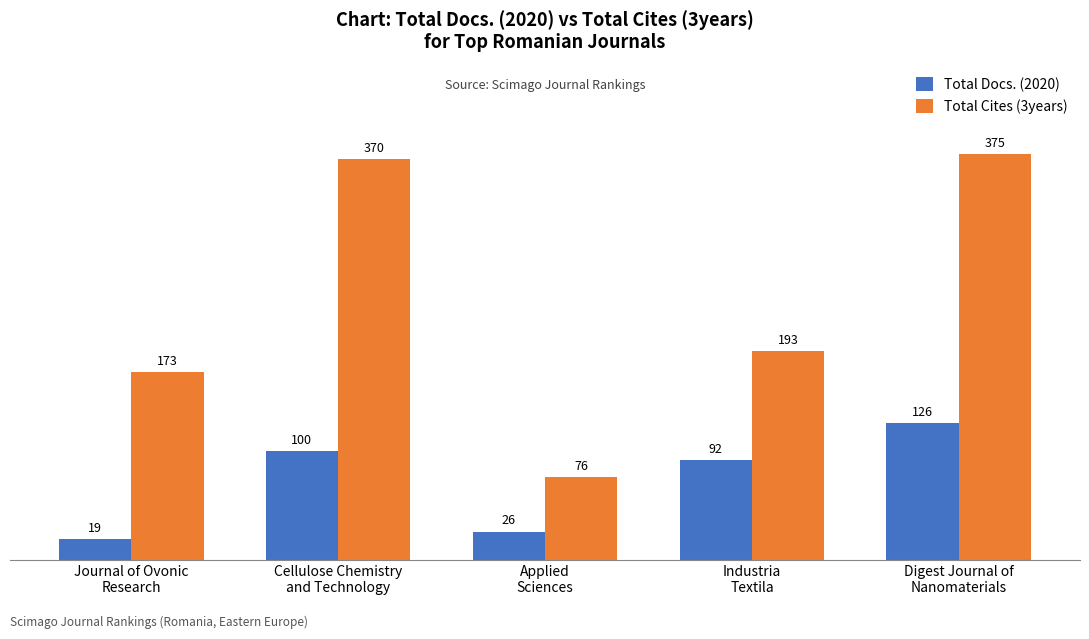

How many bars are there in total?

10